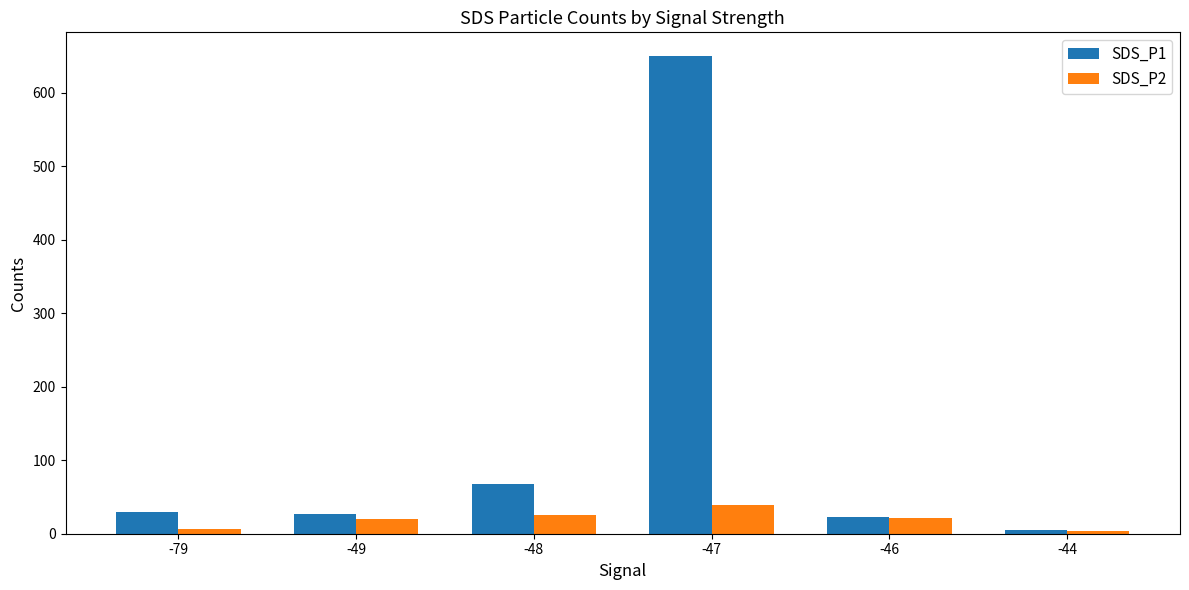

Is it true that SDS_P1 equals 5.6 at -44?

True